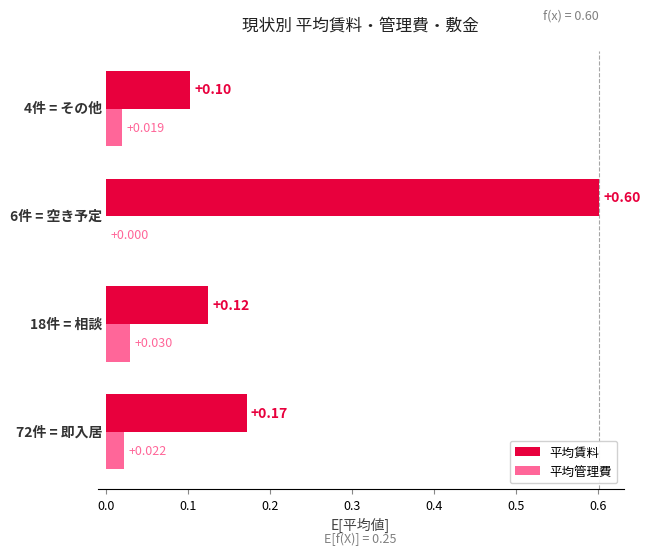

Which series has the largest total across all categories?

平均賃料